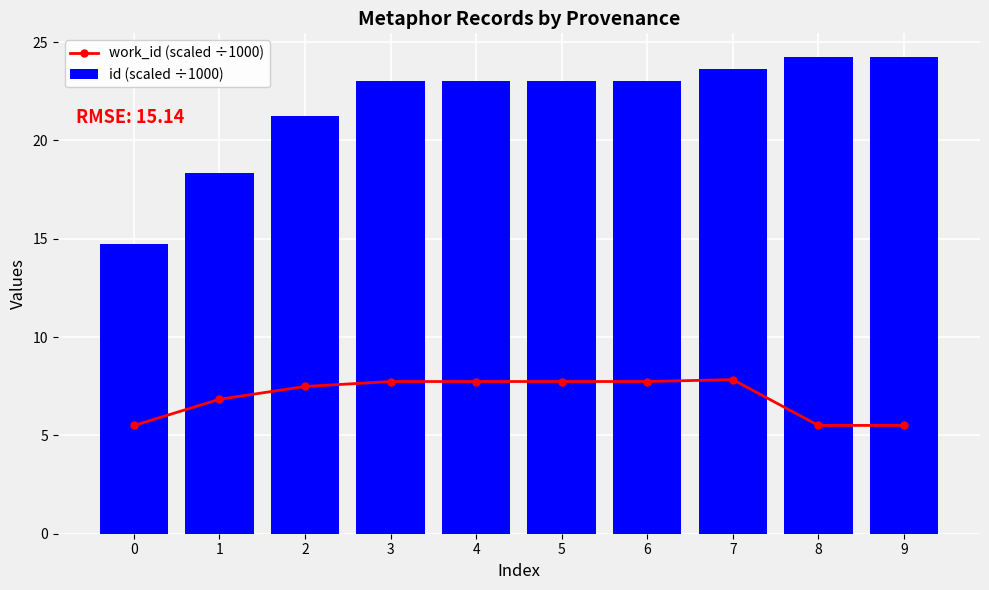

List the labels in order of id (scaled ÷1000) value, largest first.

9, 8, 7, 6, 5, 4, 3, 2, 1, 0